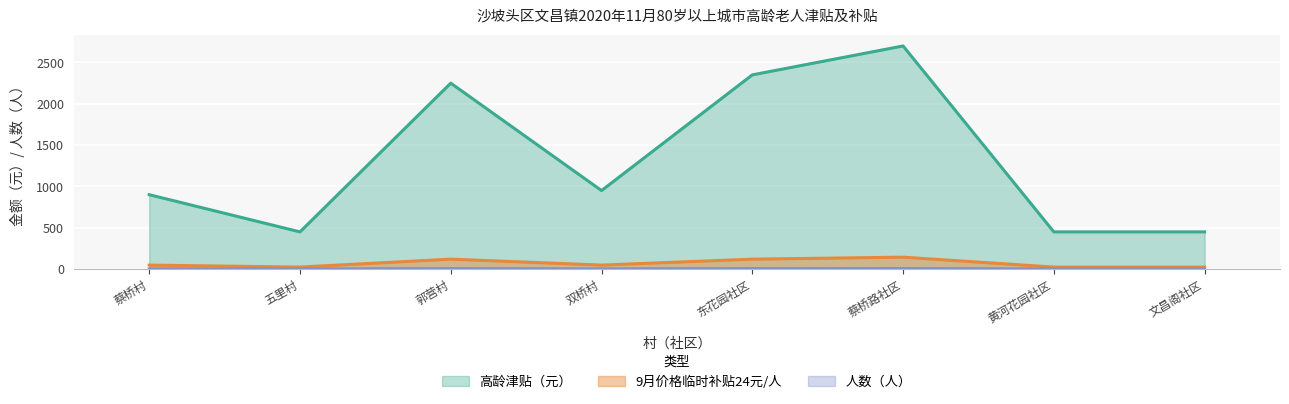

Which series changed the most between 蔡桥村 and 东花园社区?

高龄津贴（元）